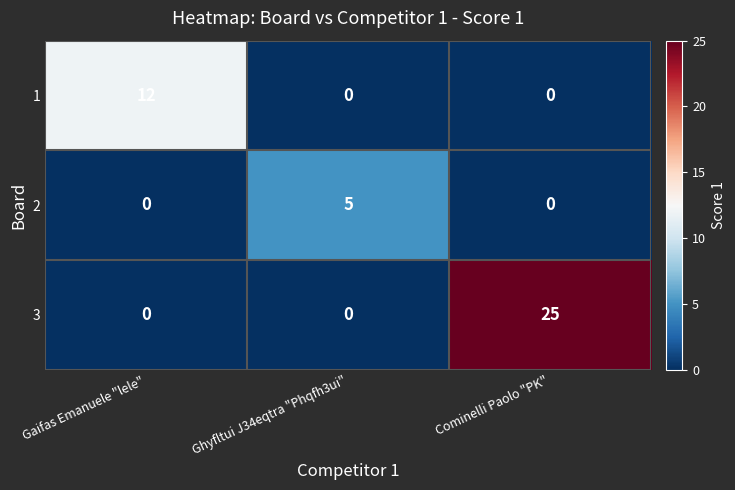

Reading left to right, what are all the values shown in this chart?

1: 12	0	0
2: 0	5	0
3: 0	0	25